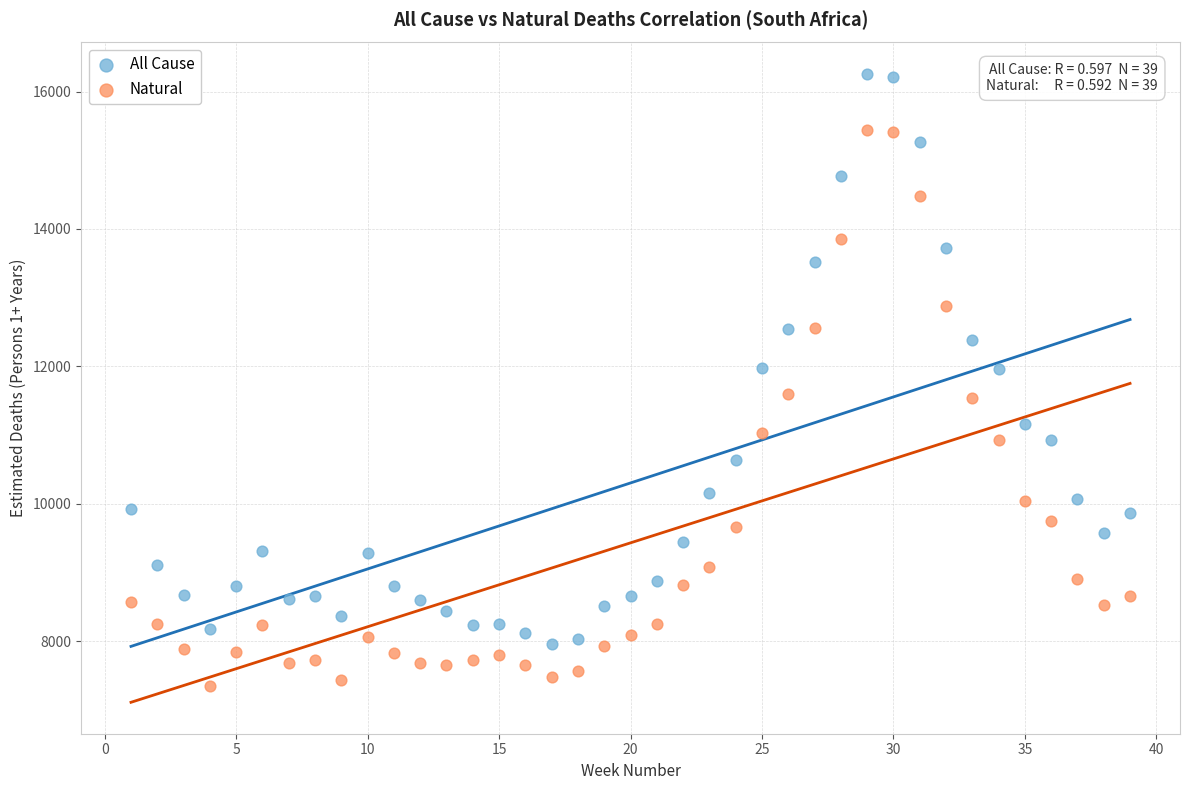

Which series has the largest Y range (max minus min)?

All Cause